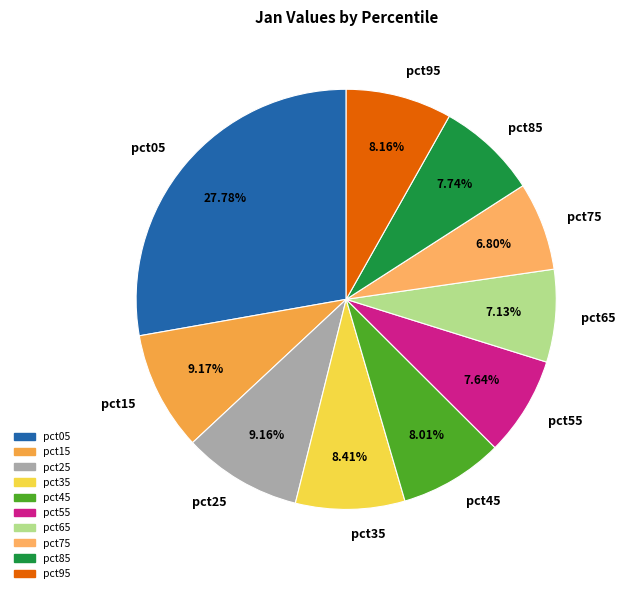

To the nearest percent, what portion does pct15 represent?

9%